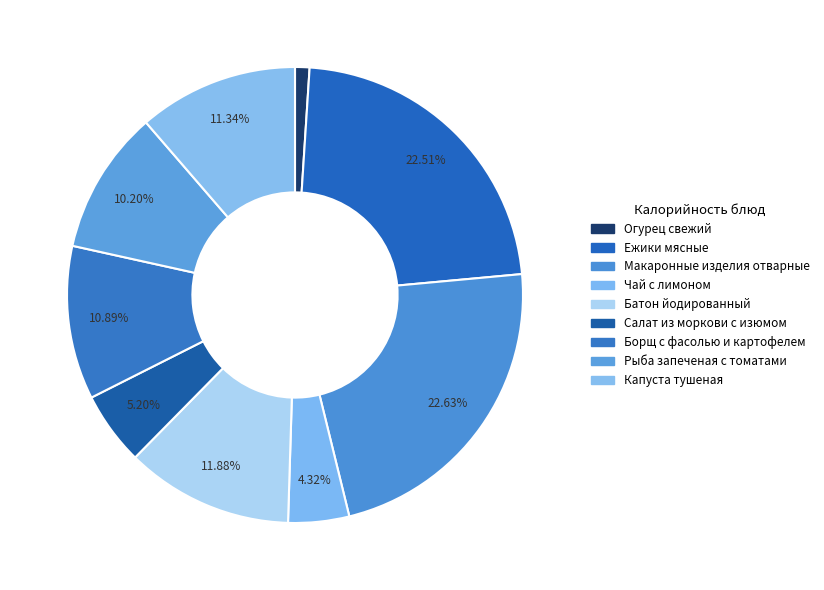

Approximately how many times larger is the value at Капуста тушеная compared to Макаронные изделия отварные?

0.5